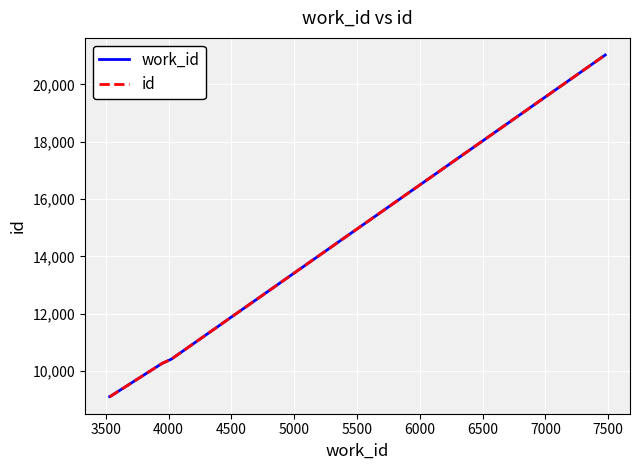

Does the chart display data point markers on the line(s)?

No